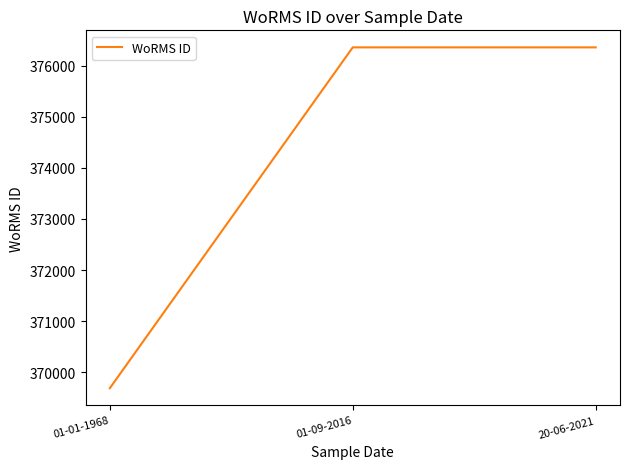

Is this an area chart (filled region under the line)?

No